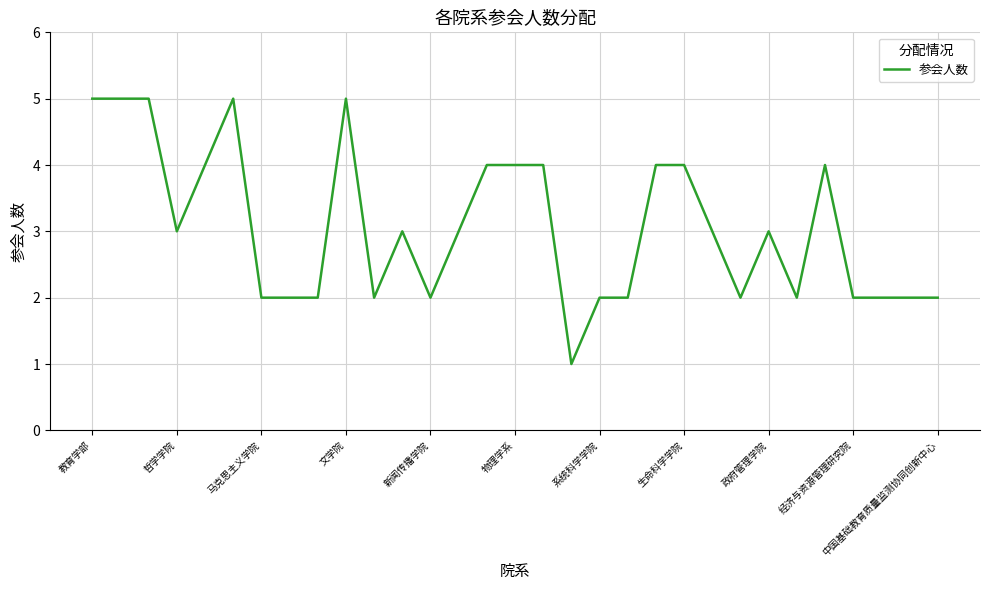

How many series are shown in this chart?

1